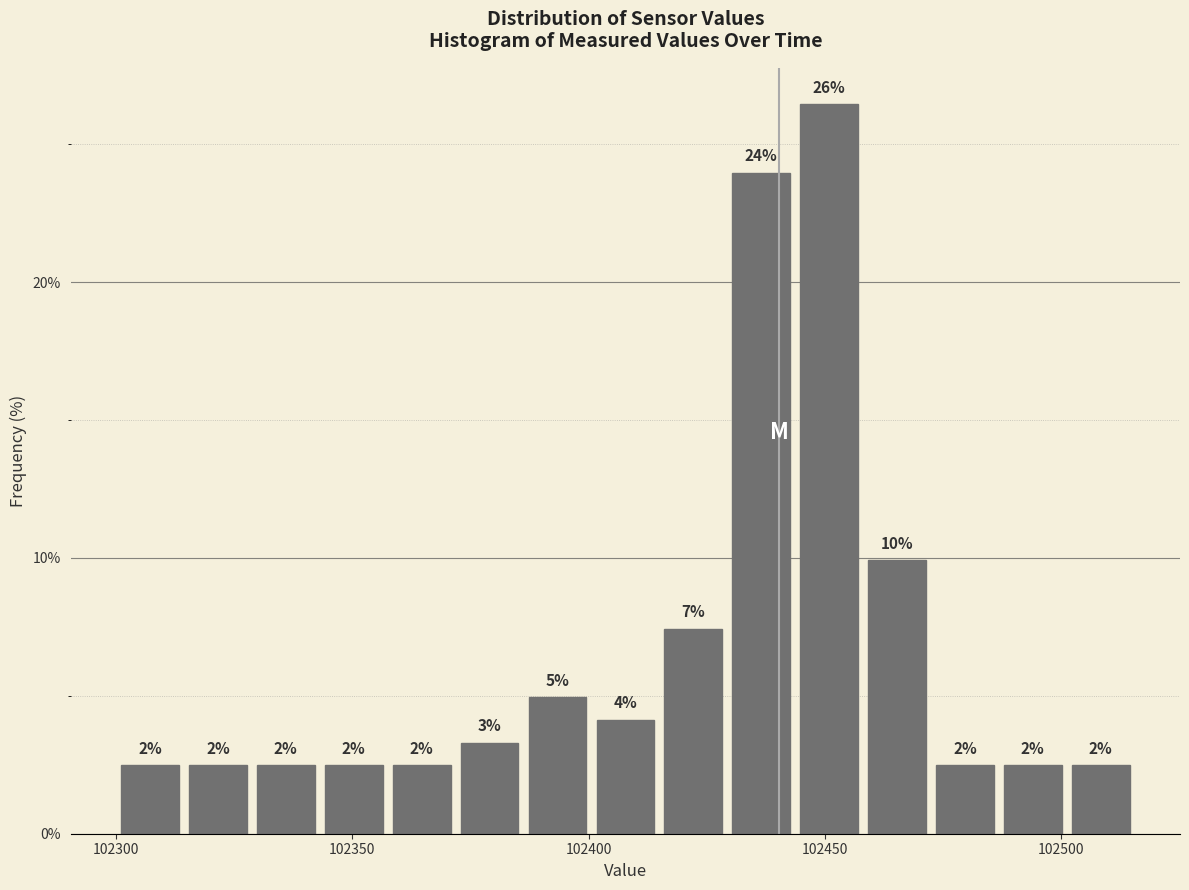

Around what value on the x-axis is the tallest bar? Give the approximate position of its centre, as read against the axis.

102450